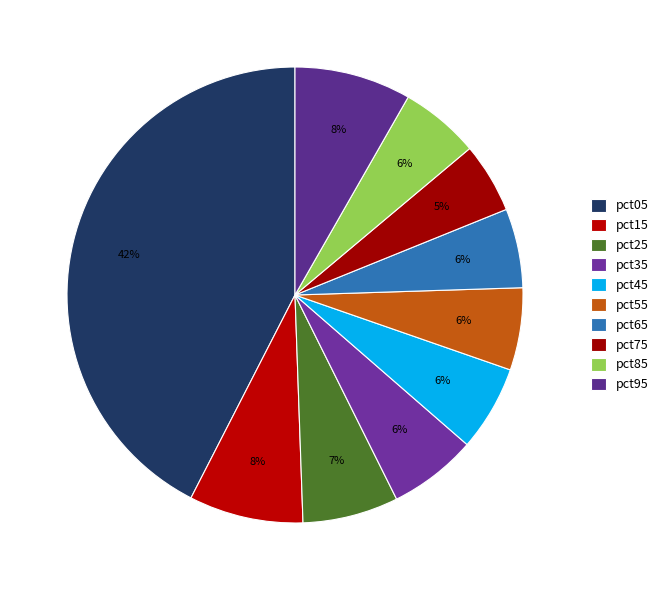

To the nearest percent, what percentage of the pie is pct65?

6%